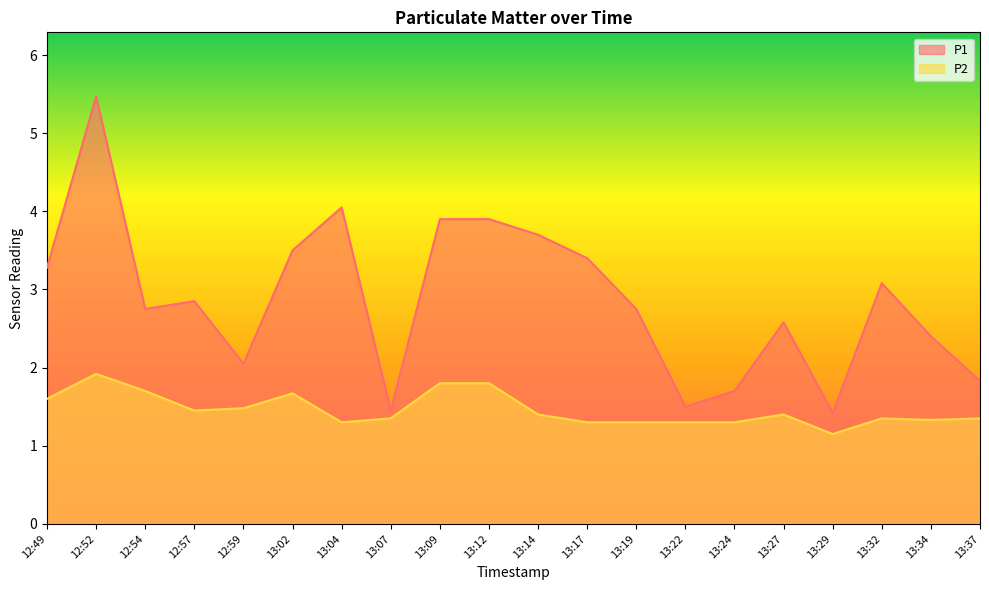

List the labels in order of P2 value, smallest first.

13:29, 13:04, 13:17, 13:19, 13:22, 13:24, 13:34, 13:07, 13:32, 13:37, 13:14, 13:27, 12:57, 12:59, 12:49, 13:02, 12:54, 13:09, 13:12, 12:52